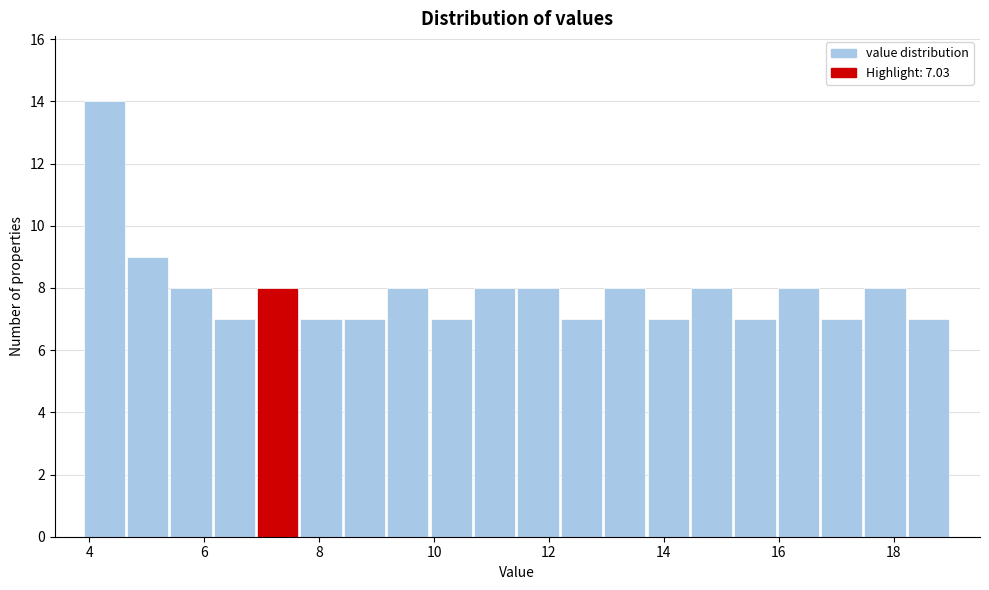

Around what value on the x-axis is the tallest bar? Give the approximate position of its centre, as read against the axis.

4.2